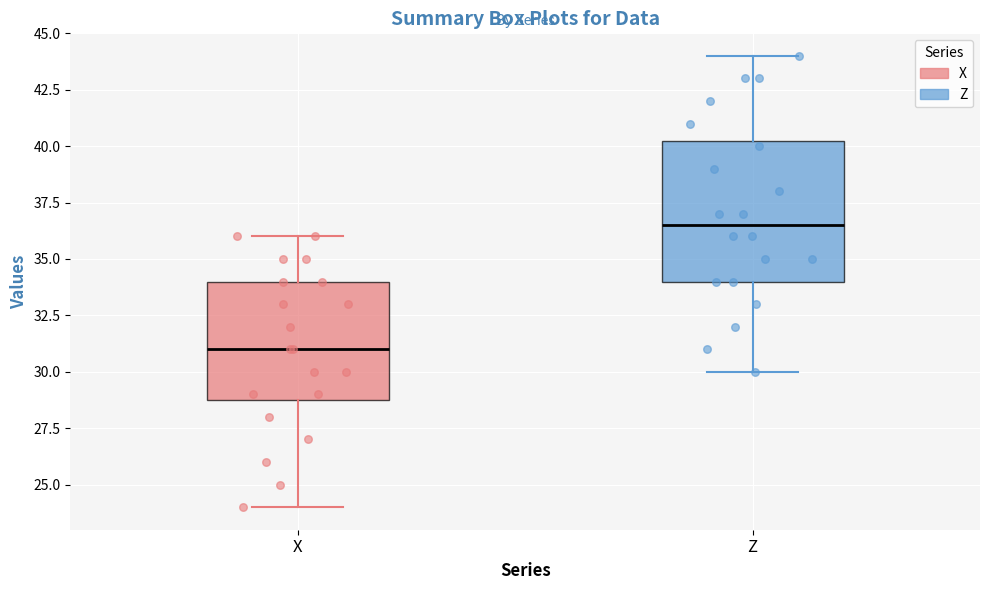

Which box is the tallest, from its lower edge to its upper edge?

Z